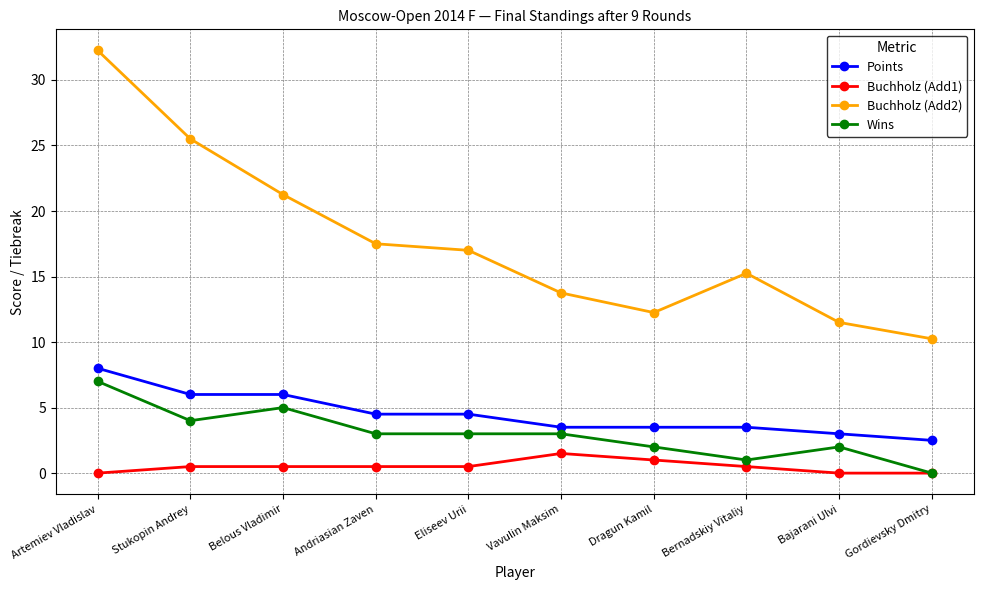

Which series has the largest range (max minus min)?

Buchholz (Add2)